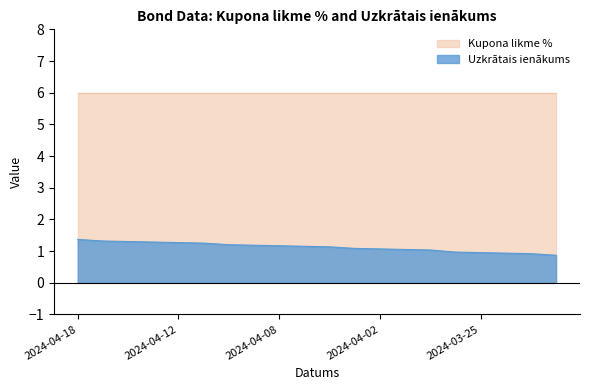

The value at 2024-04-15 is 1.3. True or false?

True